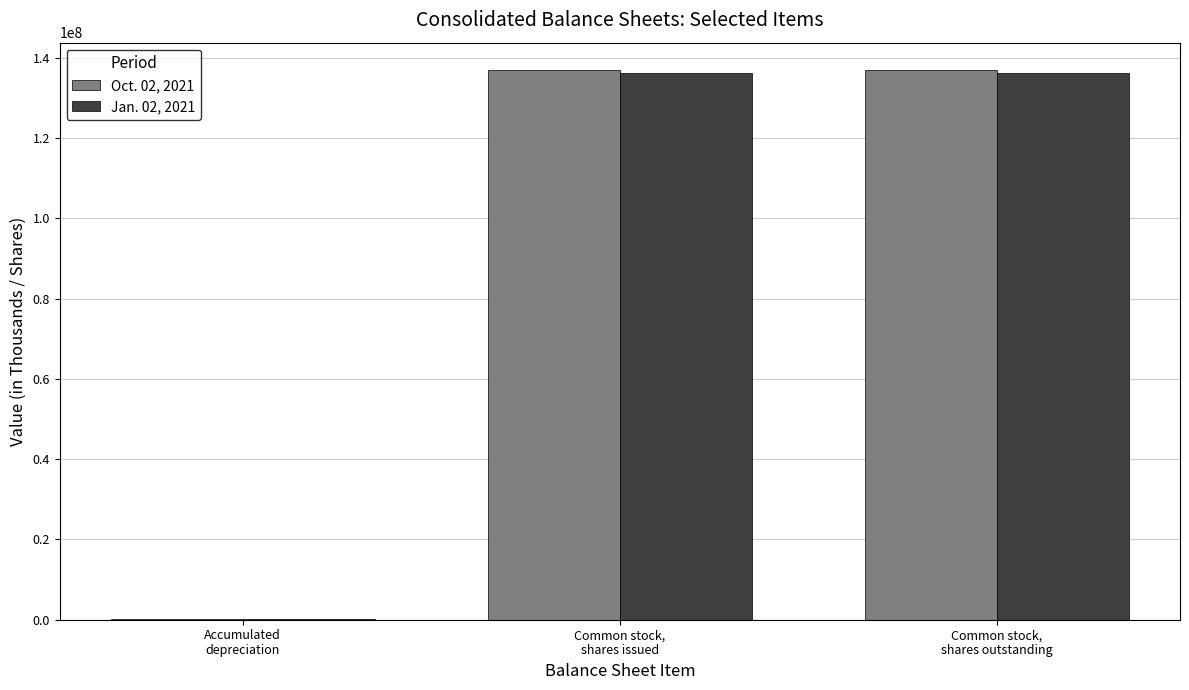

True or false: Jan. 02, 2021 has a value of 177274465 at Common stock,
shares outstanding.

False